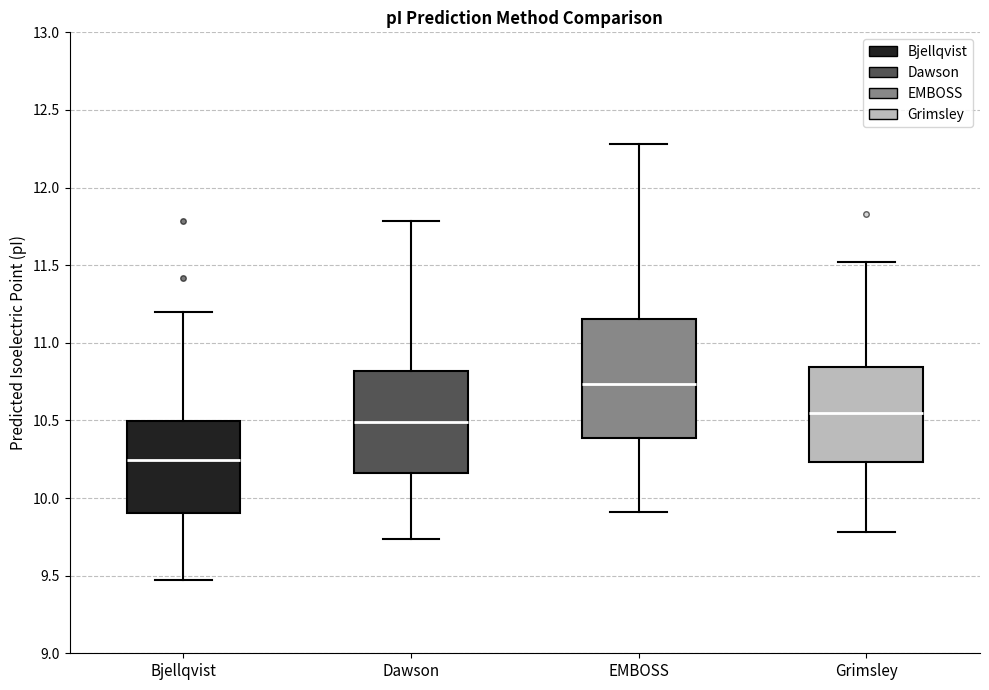

Where is the lower edge of the box for Dawson on the y-axis? The values are not printed on the chart, so give them approximately, as read against the axis.

10.15